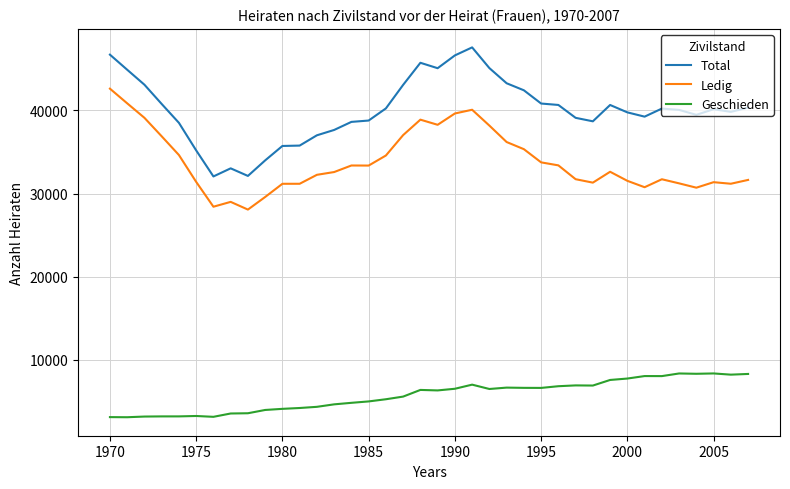

Rank the series by their average value, from highest to lowest.

Total, Ledig, Geschieden